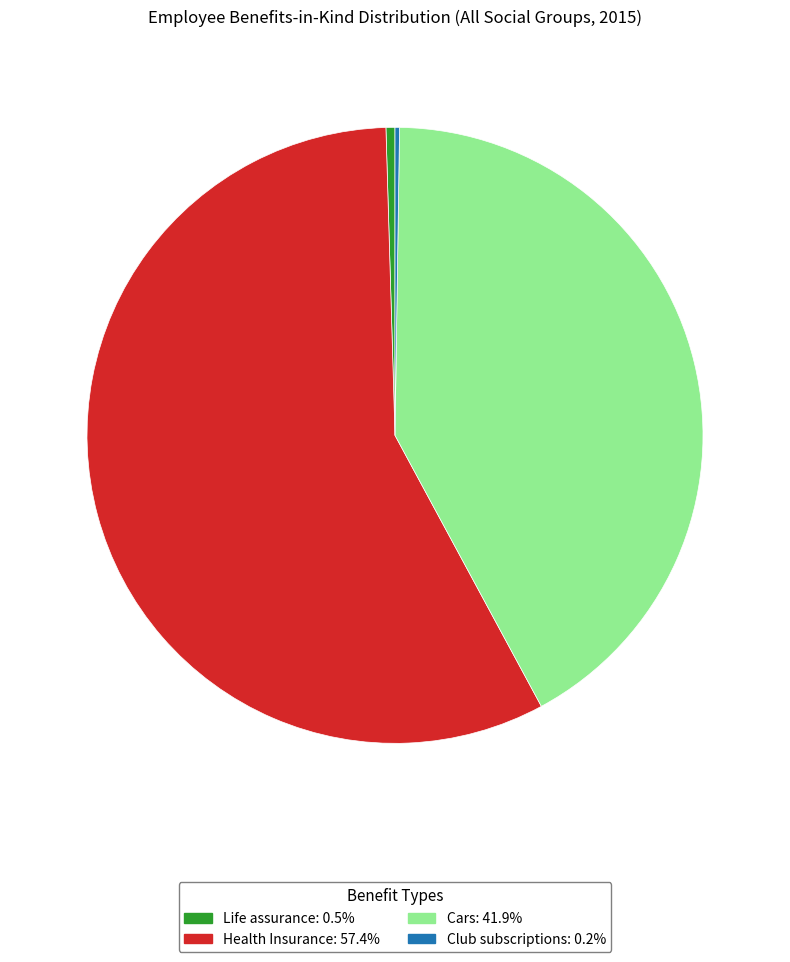

Combined, do Health Insurance and Cars account for over 50%?

Yes